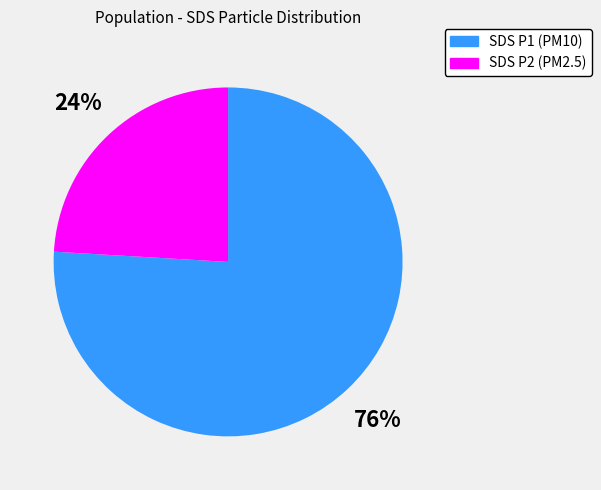

Is the sum of SDS P2 (PM2.5) and SDS P1 (PM10) greater than half?

Yes